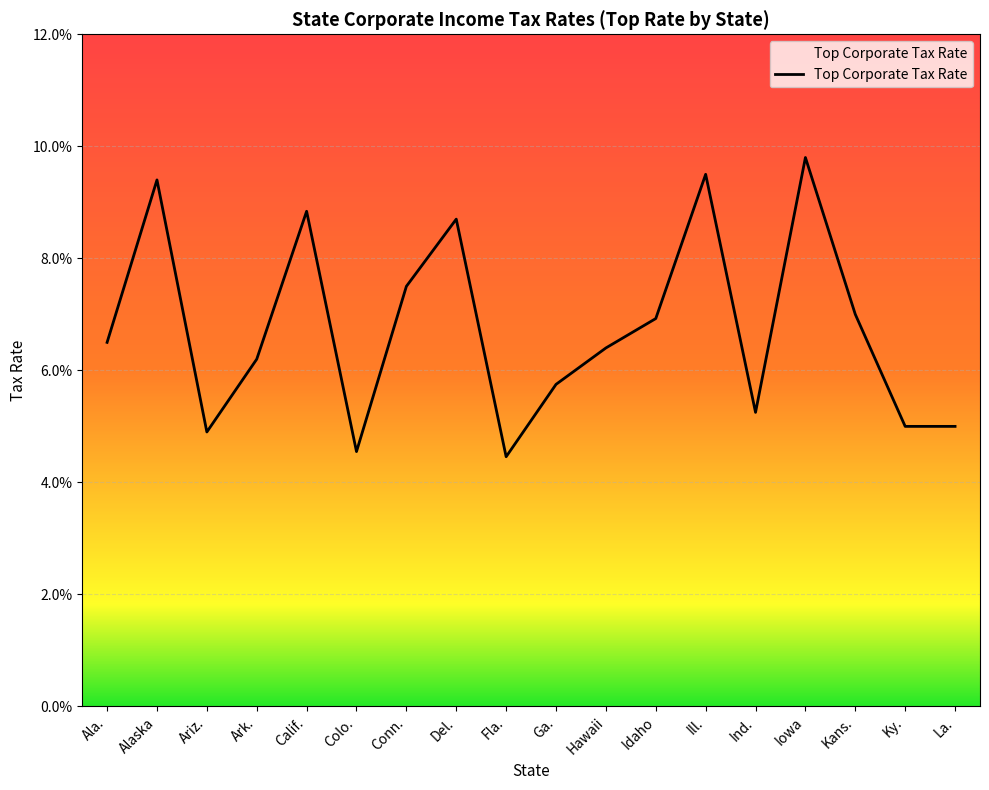

Is this an area chart (filled region under the line)?

Yes